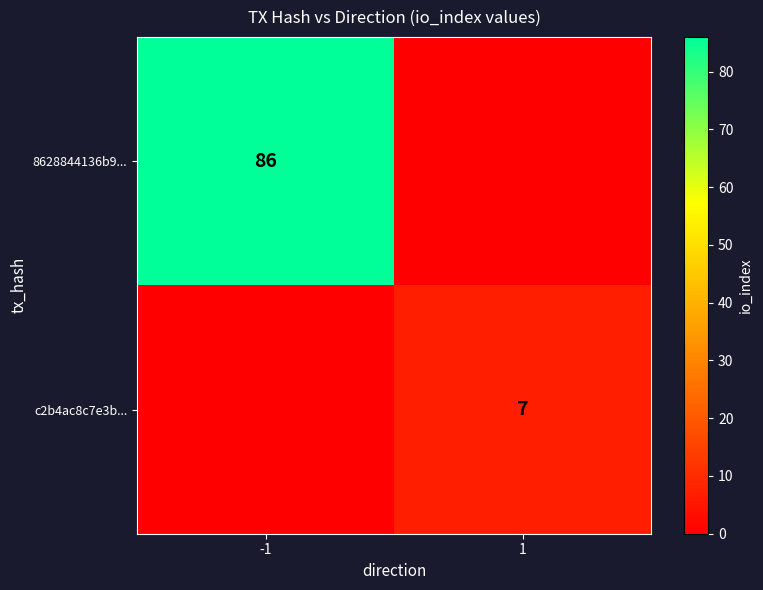

Is it true that c2b4ac8c7e3b... equals 2 at 1?

False